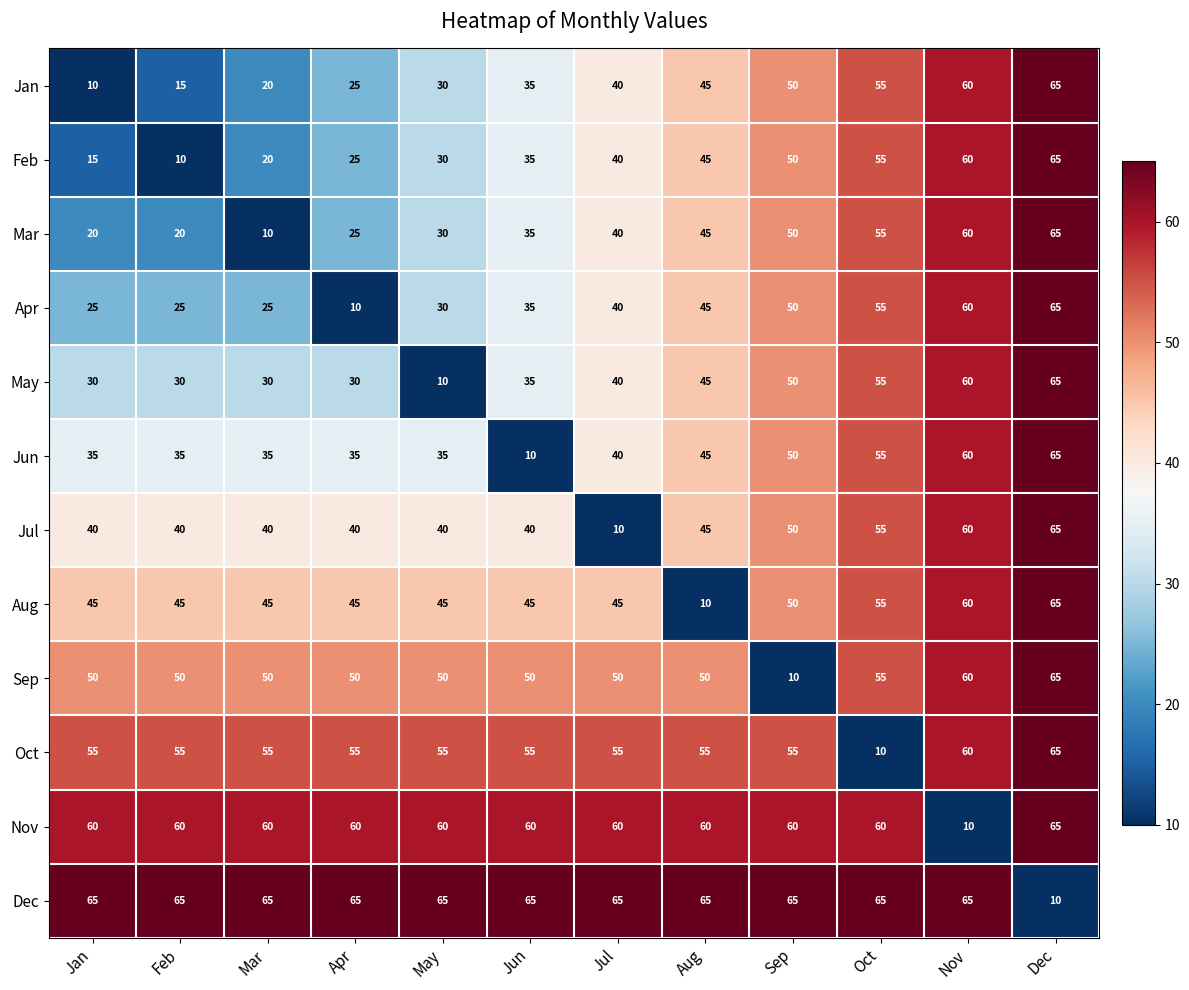

What is the minimum value for May?

10